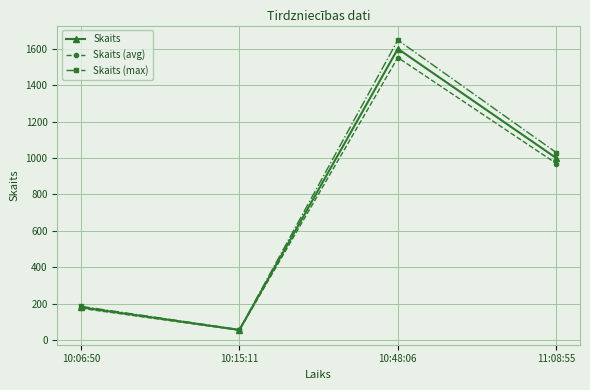

Which series changed the most between 10:06:50 and 11:08:55?

Skaits (max)